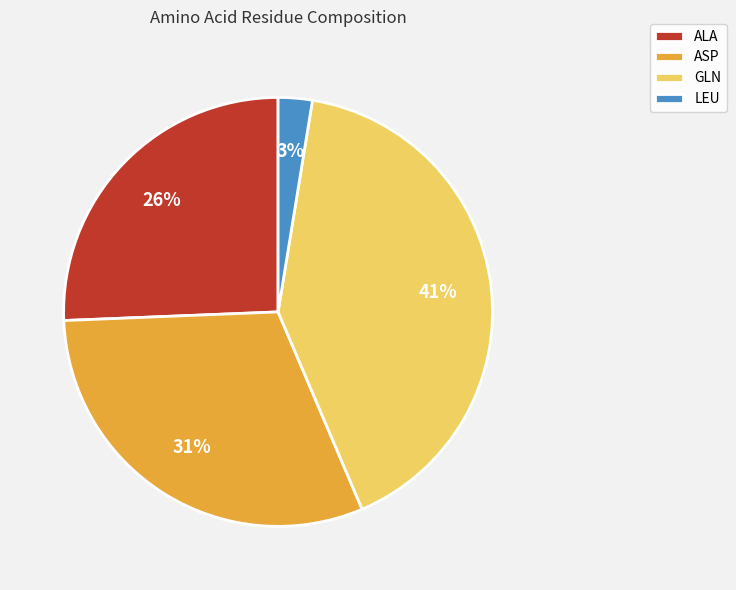

Which slice is the largest?

GLN